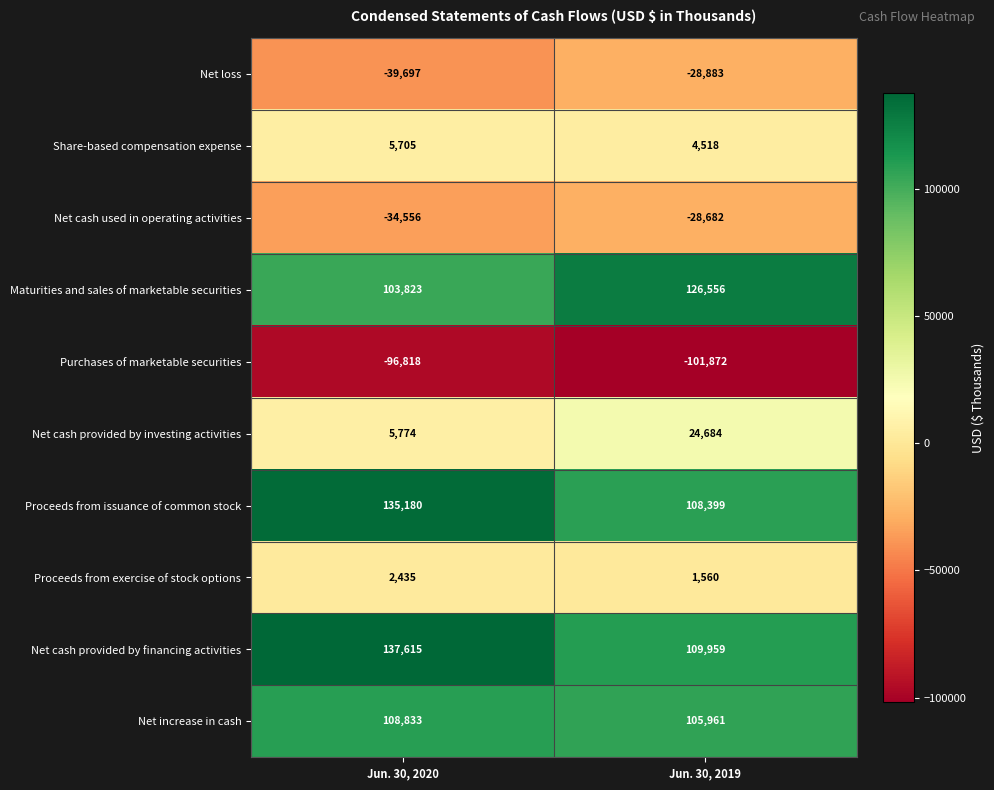

Reading right to left, transcribe all the data shown in this chart.

Net loss: Jun. 30, 2019=-28883	Jun. 30, 2020=-39697
Share-based compensation expense: Jun. 30, 2019=4518	Jun. 30, 2020=5705
Net cash used in operating activities: Jun. 30, 2019=-28682	Jun. 30, 2020=-34556
Maturities and sales of marketable securities: Jun. 30, 2019=126556	Jun. 30, 2020=103823
Purchases of marketable securities: Jun. 30, 2019=-101872	Jun. 30, 2020=-96818
Net cash provided by investing activities: Jun. 30, 2019=24684	Jun. 30, 2020=5774
Proceeds from issuance of common stock: Jun. 30, 2019=108399	Jun. 30, 2020=135180
Proceeds from exercise of stock options: Jun. 30, 2019=1560	Jun. 30, 2020=2435
Net cash provided by financing activities: Jun. 30, 2019=109959	Jun. 30, 2020=137615
Net increase in cash: Jun. 30, 2019=105961	Jun. 30, 2020=108833